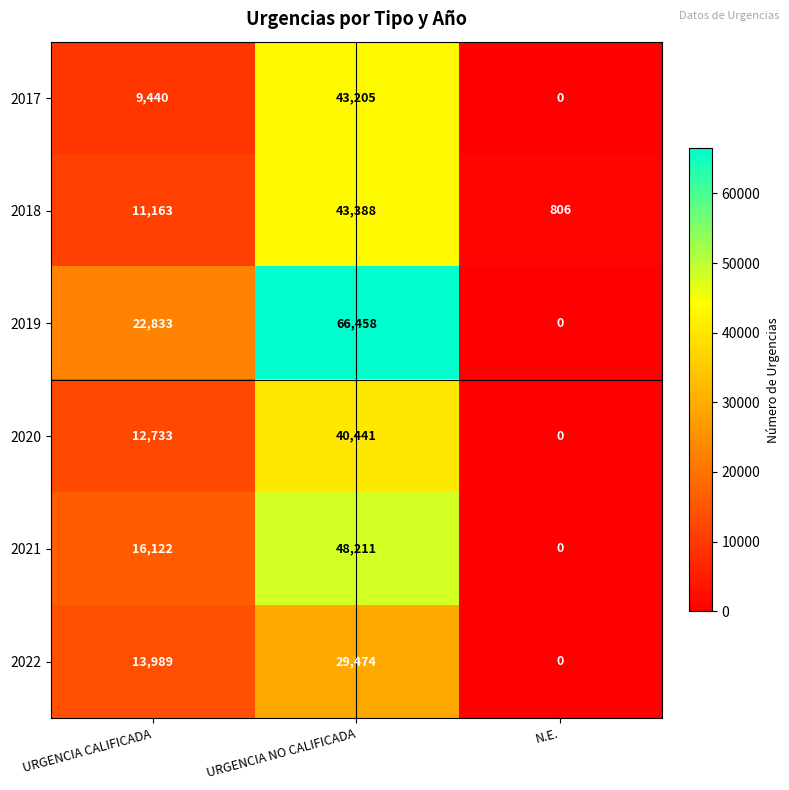

The value of 2019 at URGENCIA CALIFICADA is 35626. True or false?

False